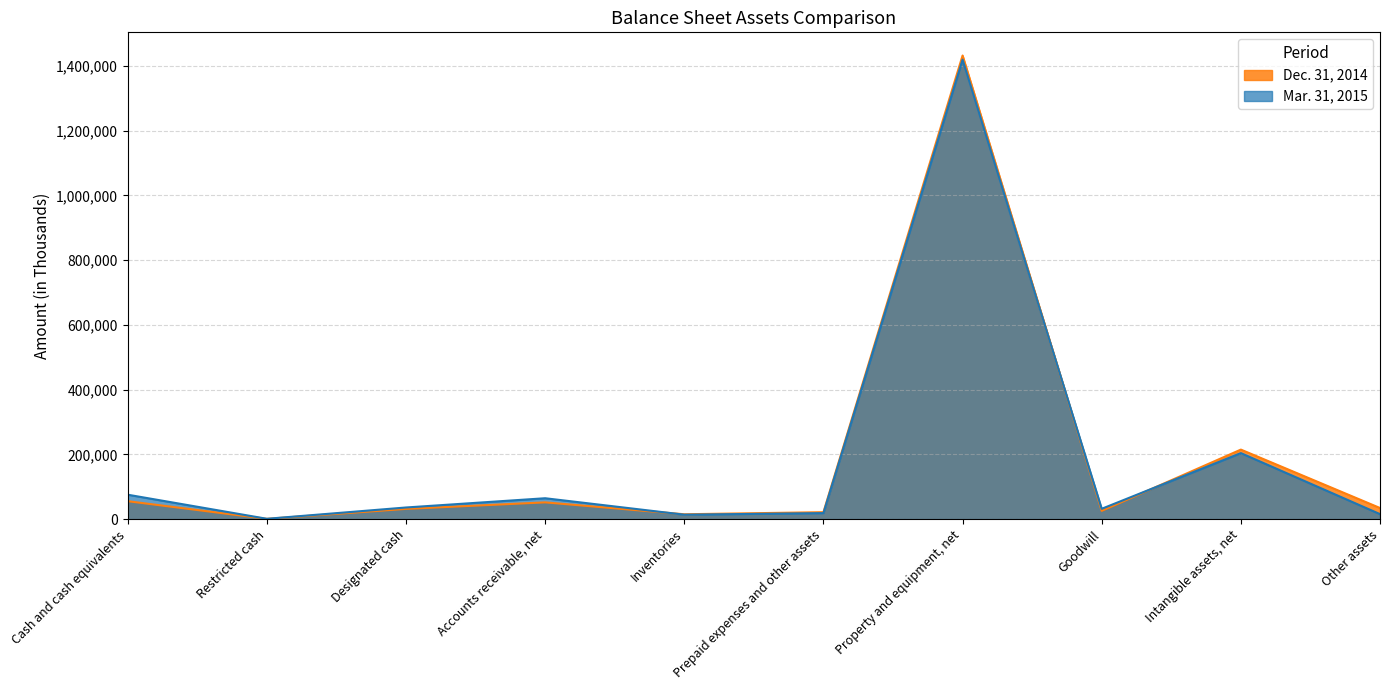

Reading left to right, transcribe all the data shown in this chart.

Mar. 31, 2015: Cash and cash equivalents=75473	Restricted cash=1076	Designated cash=35988	Accounts receivable, net=64566	Inventories=13744	Prepaid expenses and other assets=18600	Property and equipment, net=1419722	Goodwill=31963	Intangible assets, net=203998	Other assets=15486
Dec. 31, 2014: Cash and cash equivalents=55436	Restricted cash=877	Designated cash=31649	Accounts receivable, net=51806	Inventories=15055	Prepaid expenses and other assets=21514	Property and equipment, net=1432298	Goodwill=25549	Intangible assets, net=214828	Other assets=34378